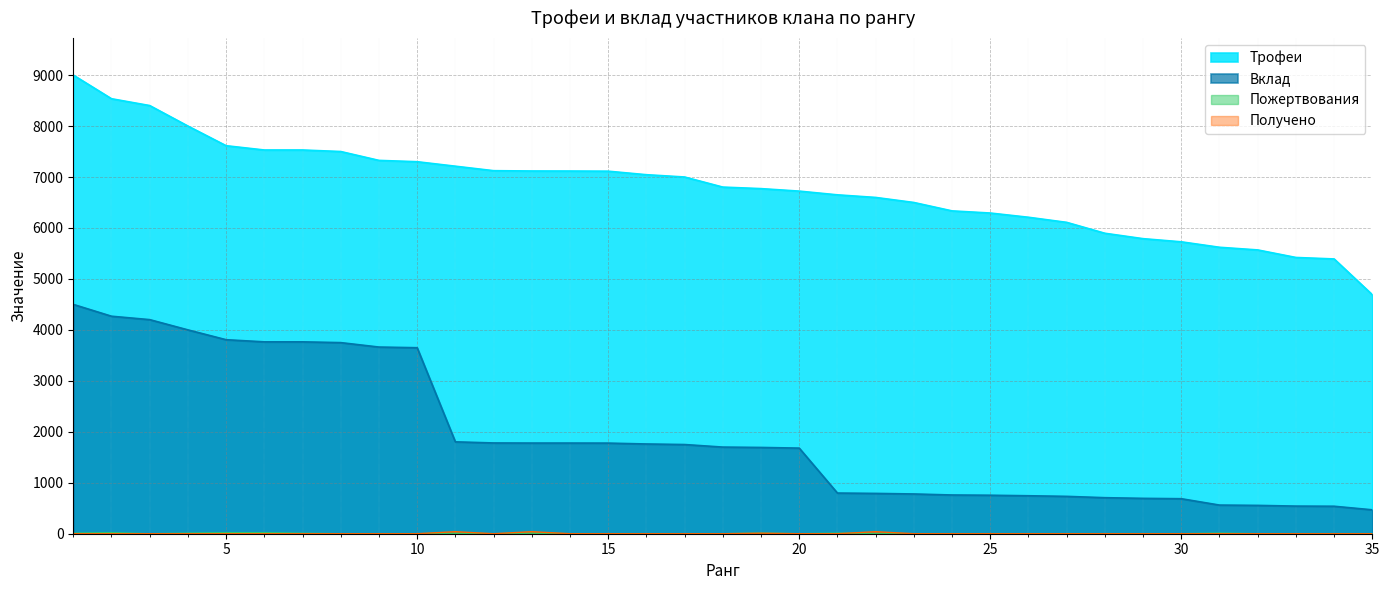

At which category does Получено reach its first local valley?

12